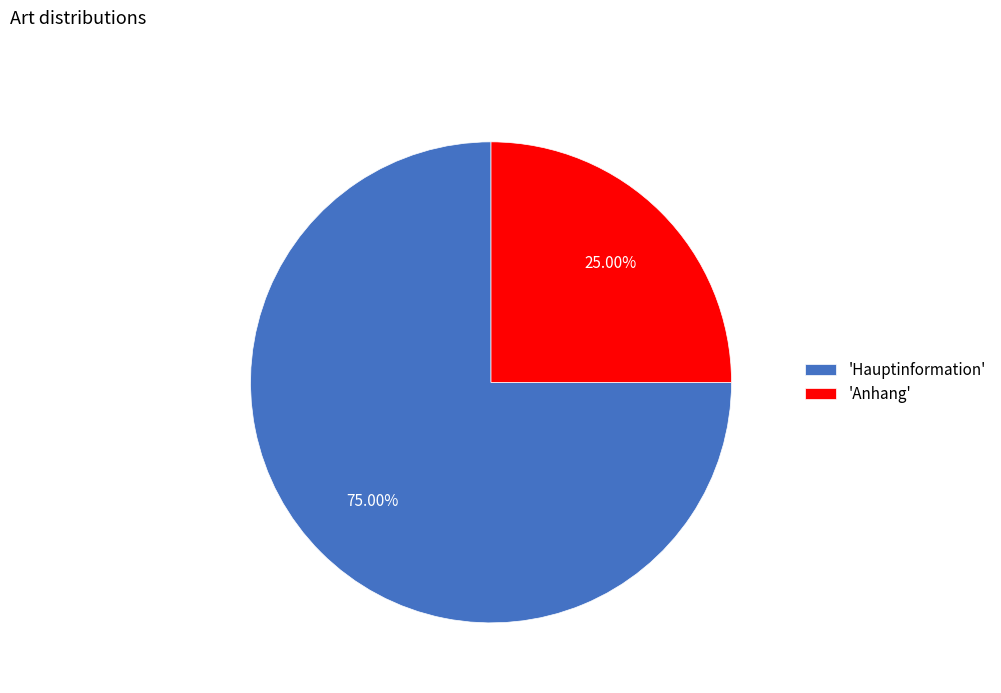

Count the number of slices in the pie.

2